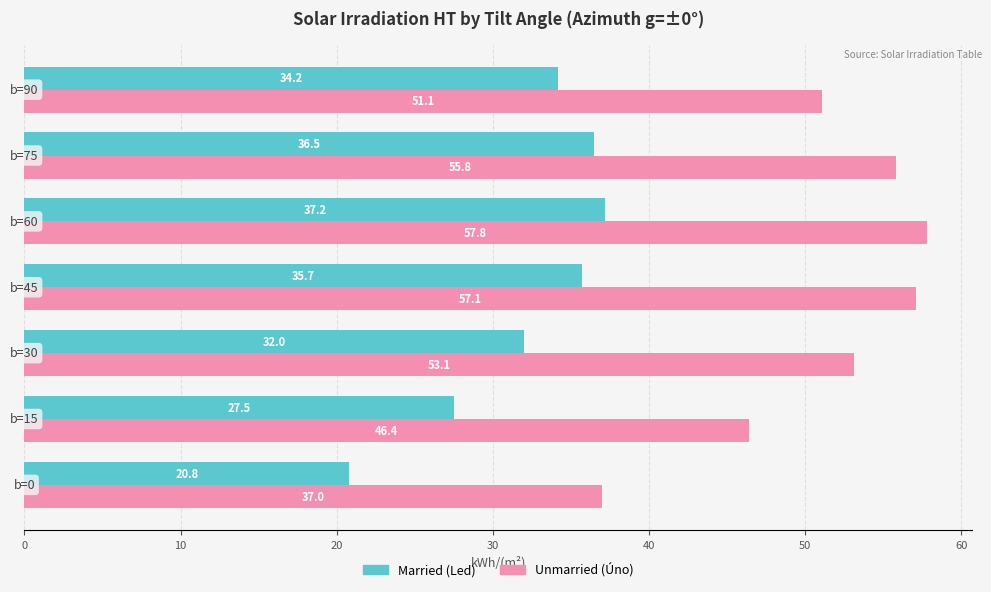

What is the smallest value displayed?

20.8